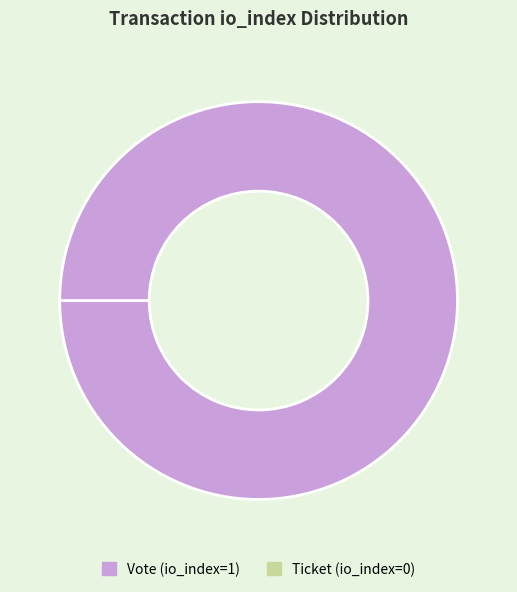

Rank the categories by value from highest to lowest.

Vote (io_index=1), Ticket (io_index=0)